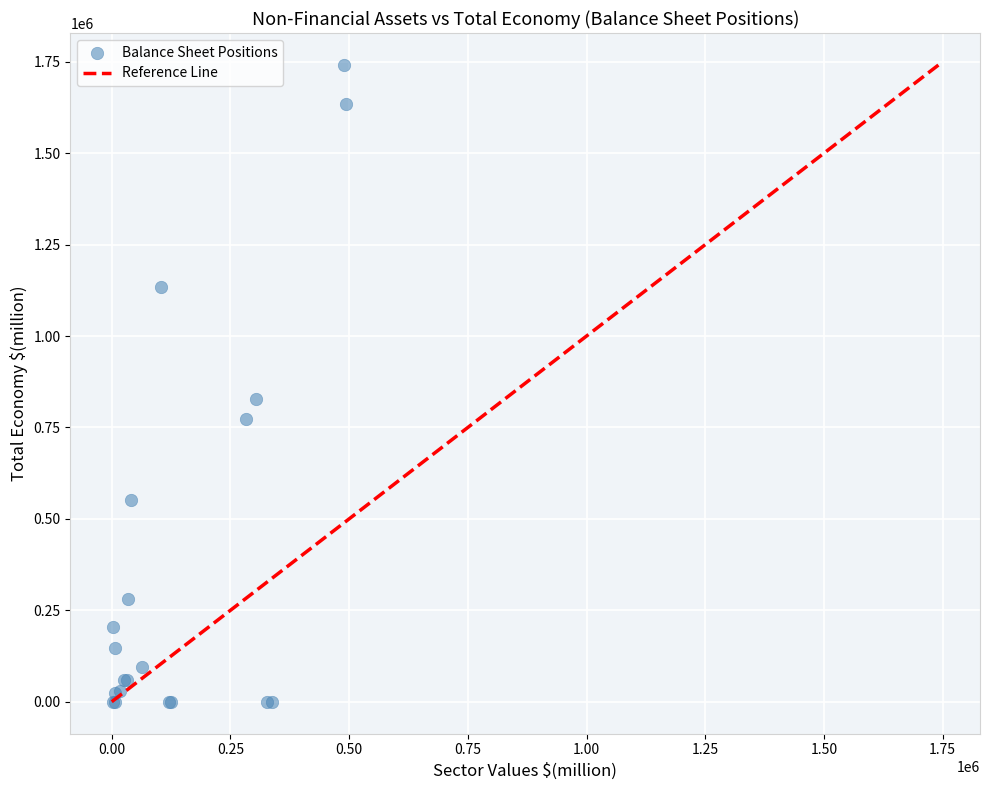

What Y value in the scatter plot is closest to 870784?

826848